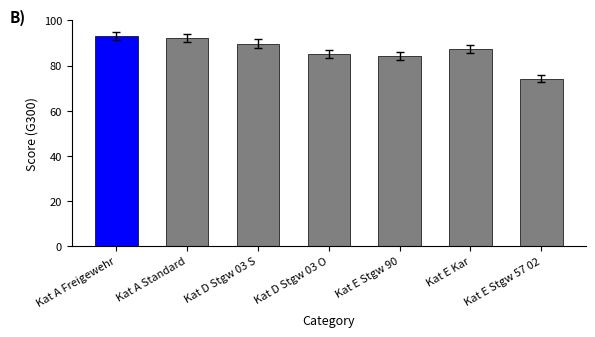

At which label does the data first exceed 87?

Kat A Freigewehr